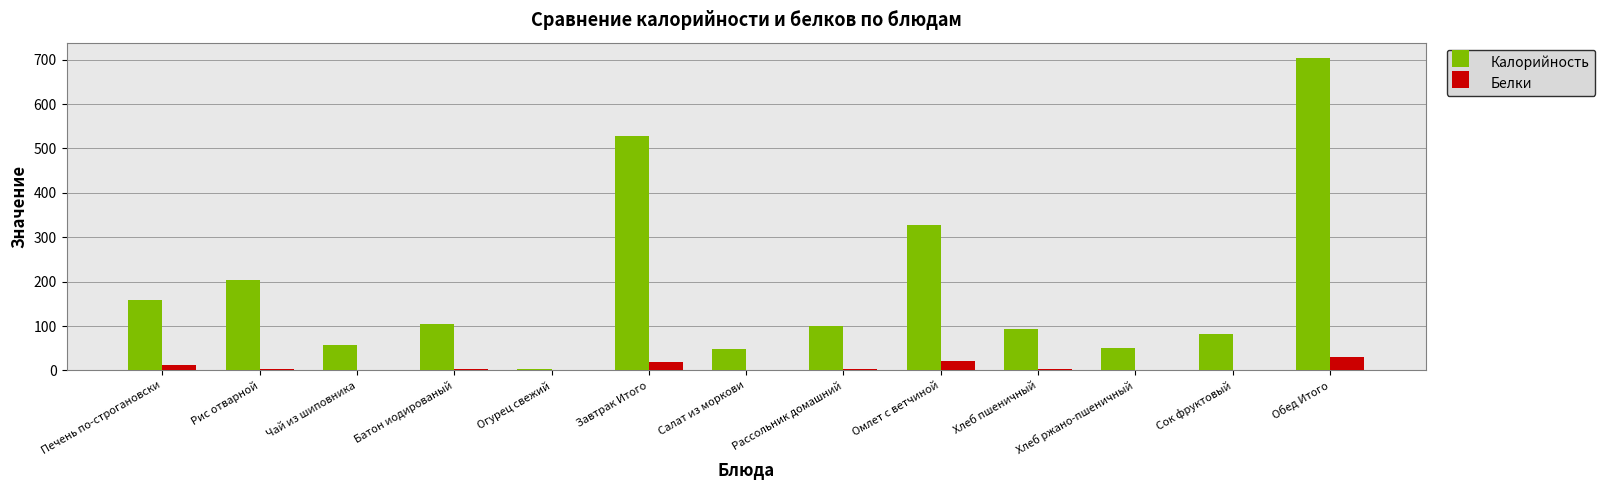

What is the sum of all Белки values?

100.4